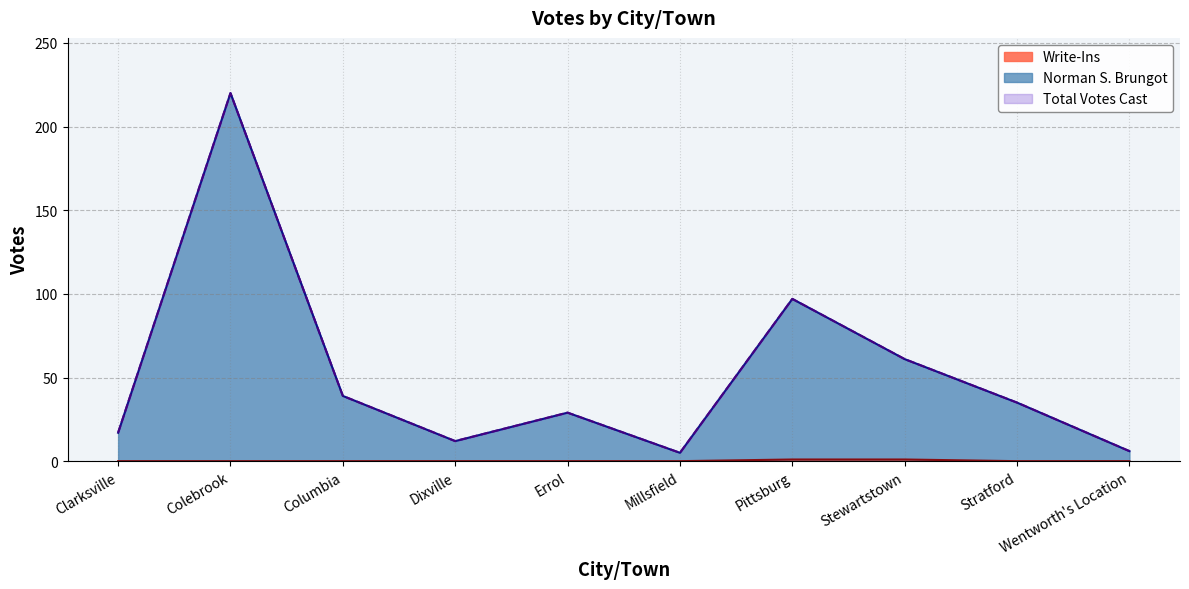

The Norman S. Brungot series shows 7 at Dixville. True or false?

False